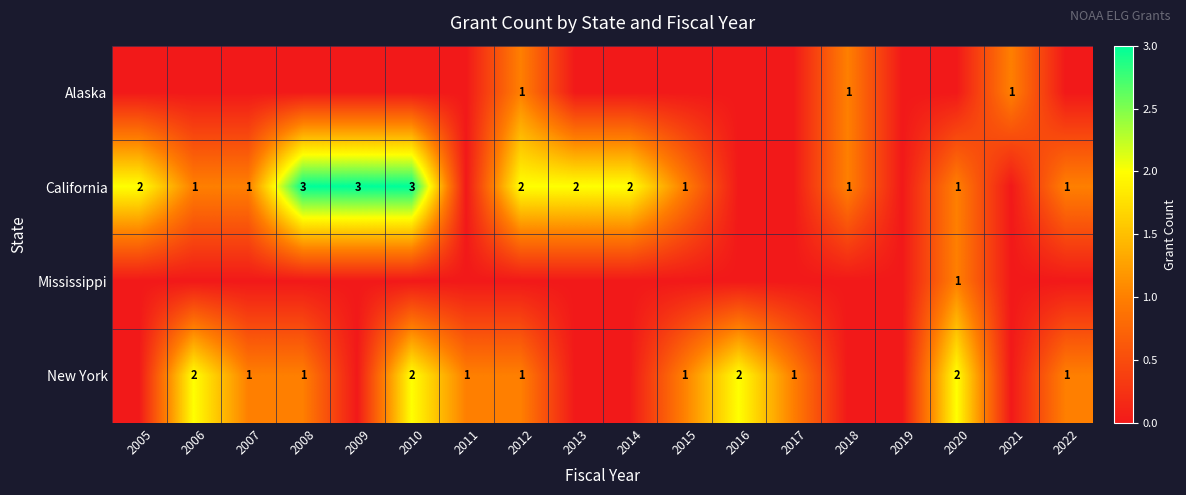

What is the greatest value displayed?

3